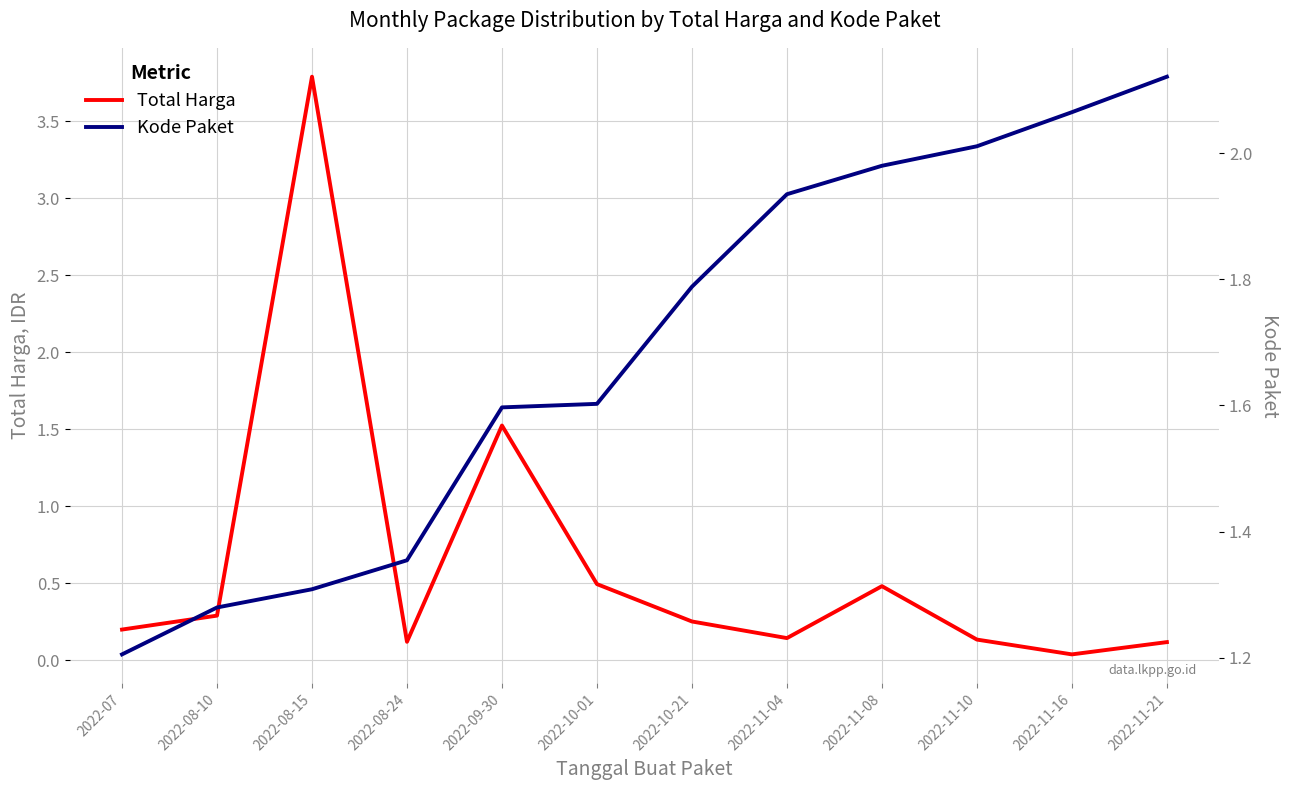

Which series has the widest spread of values?

Total Harga